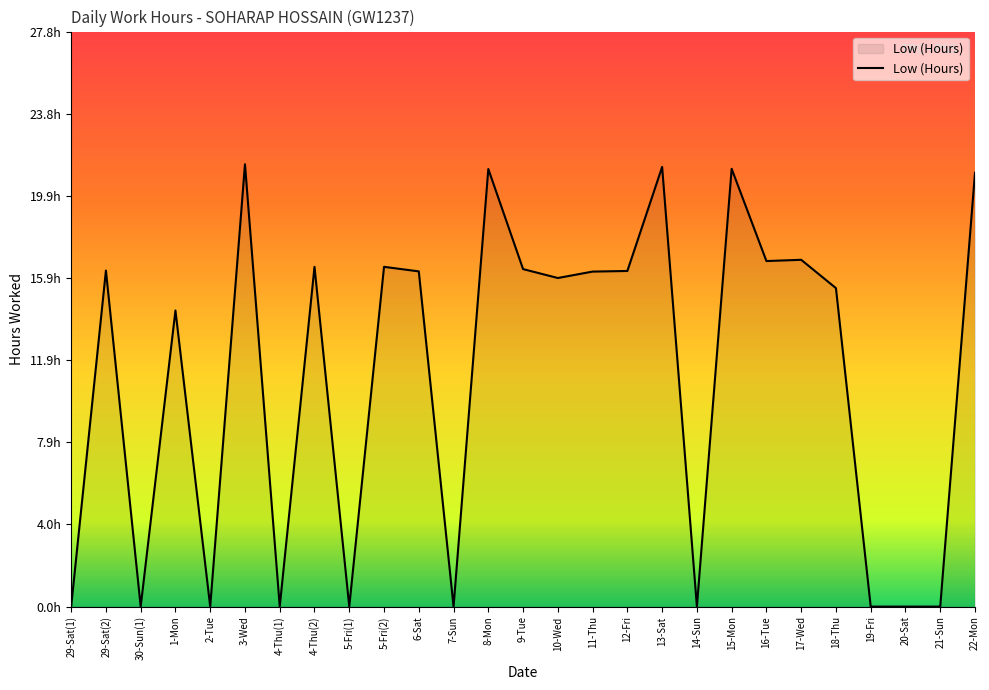

What is the sum of the values at 9-Tue and 5-Fri(2)?

32.8